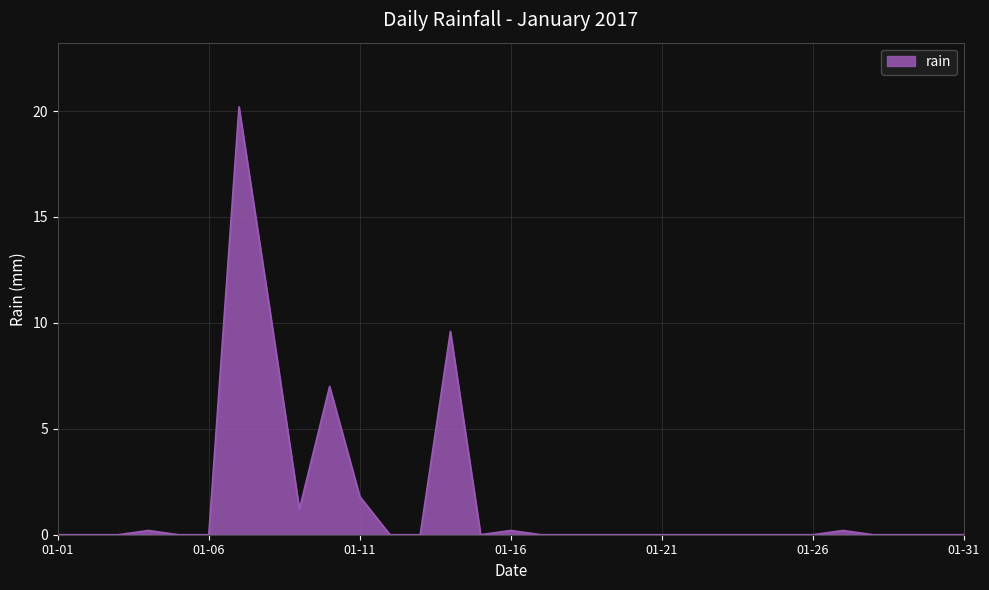

What is the greatest value displayed?

20.2